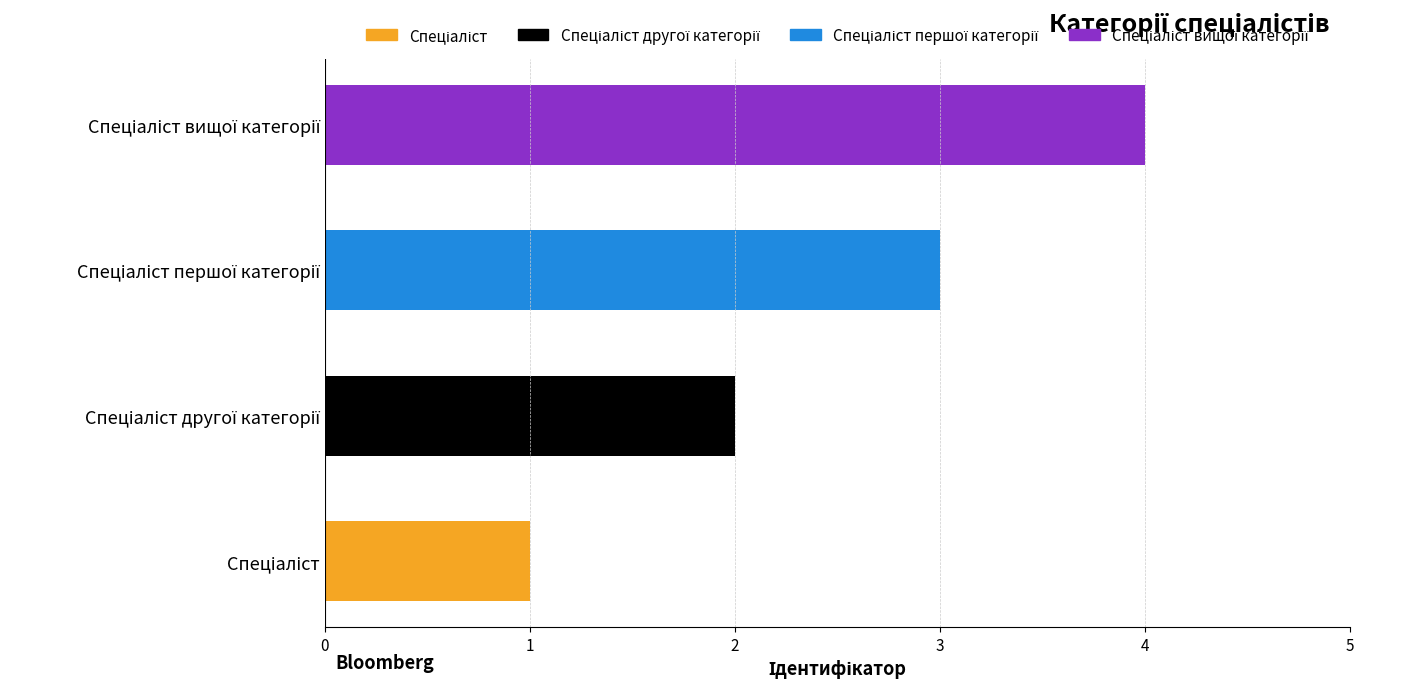

Does the chart contain any negative values?

No